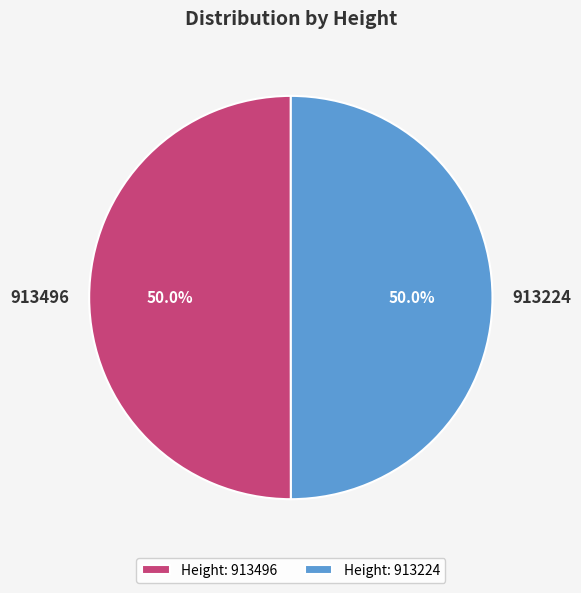

To the nearest percent, what percentage of the pie is 913496?

50%